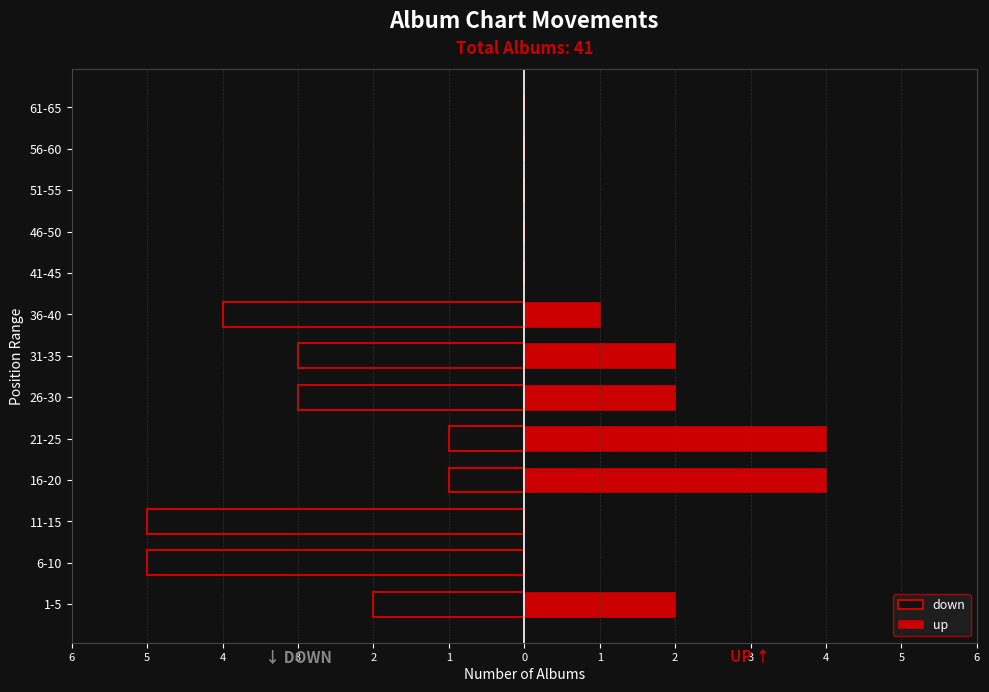

How many down values are between -3 and 0?

10